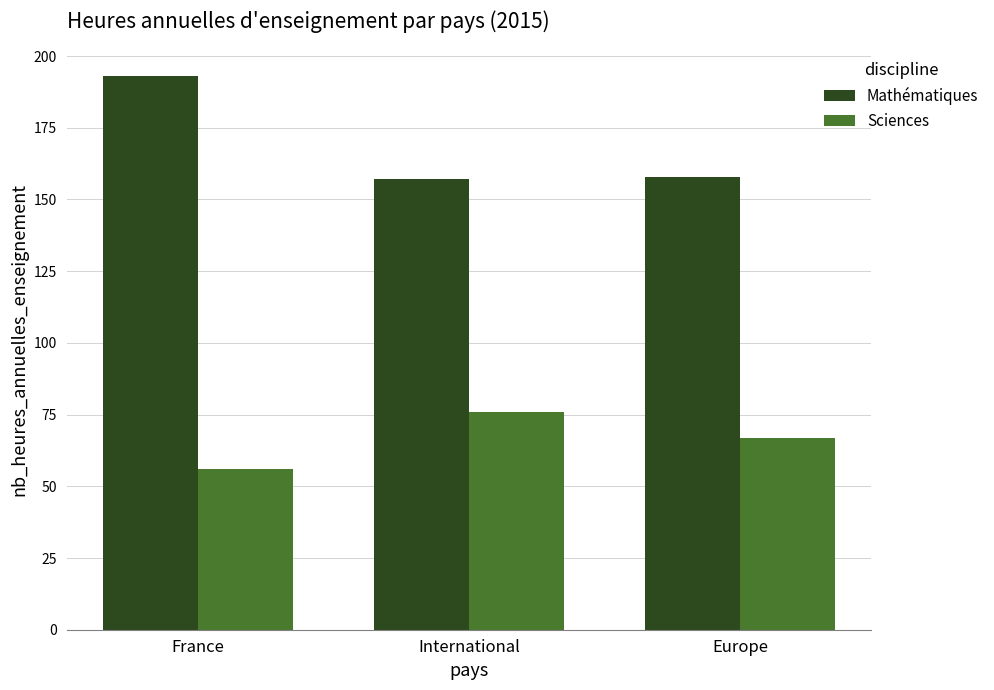

How many Sciences values are between 56 and 76?

3